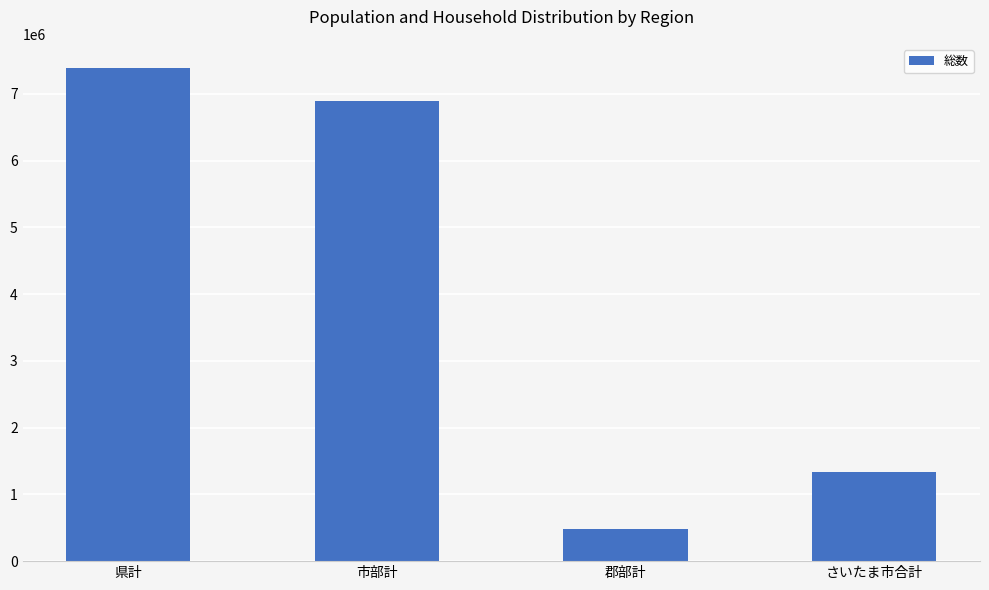

Reading left to right, transcribe all the data shown in this chart.

県計=7381007	市部計=6897950	郡部計=483057	さいたま市合計=1339333